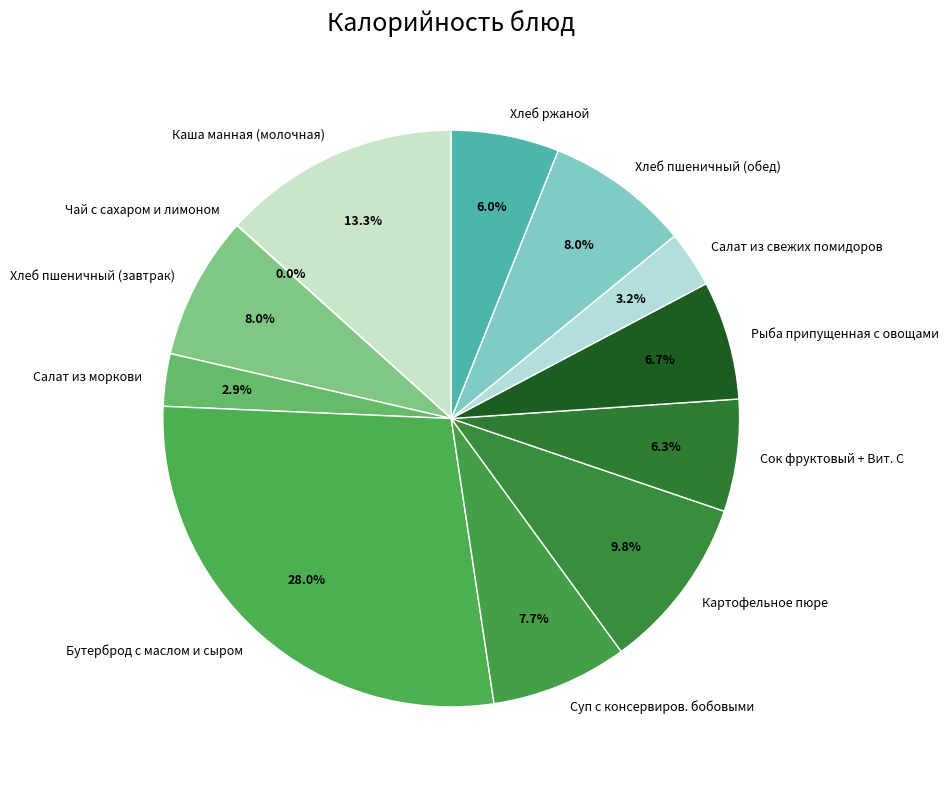

What is the ratio of the value at Каша манная (молочная) to the value at Рыба припущенная с овощами?

2.0